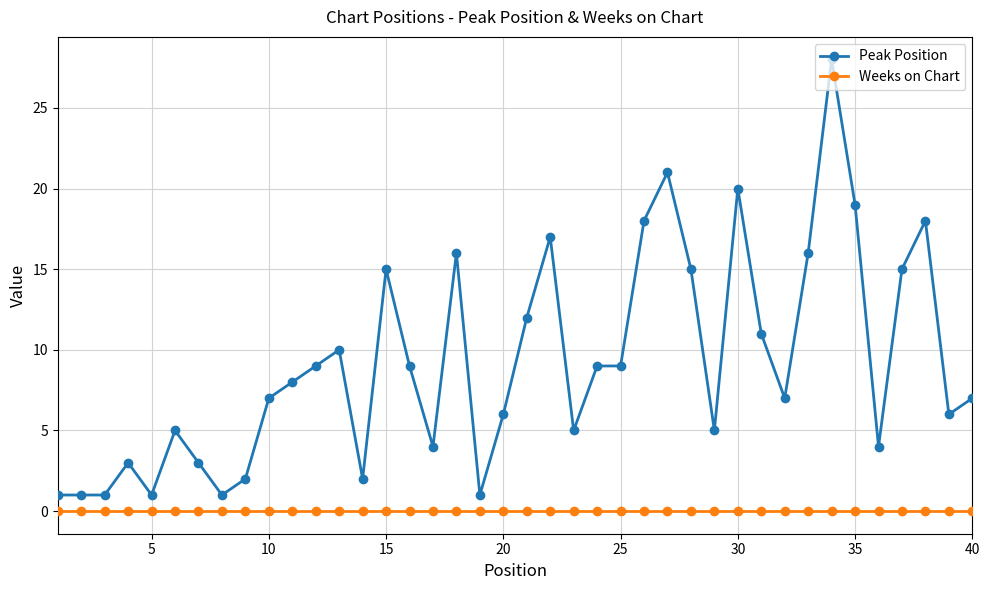

List the series in order of their peak value, lowest first.

Weeks on Chart, Peak Position